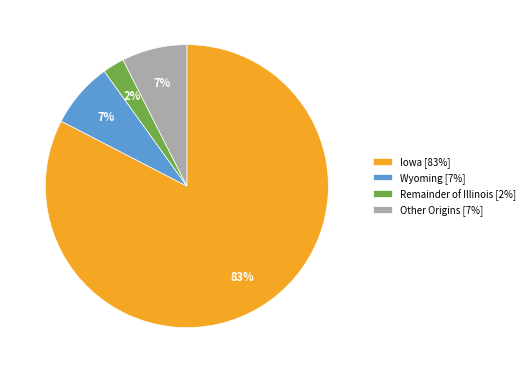

To the nearest percent, what percentage of the pie is Wyoming [7%]?

7%